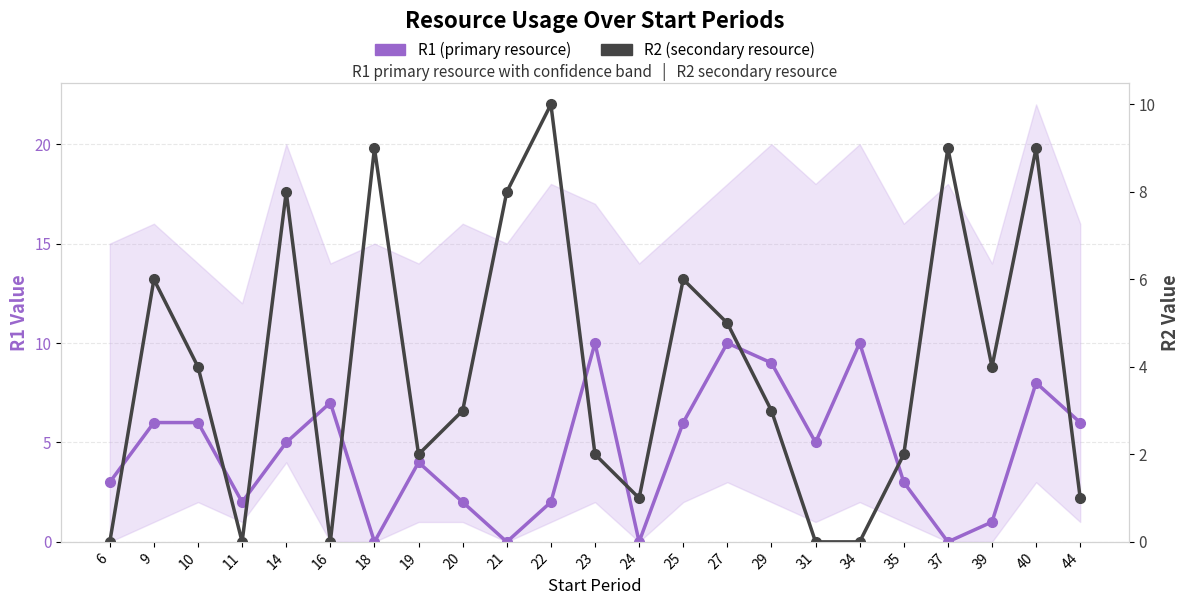

What is the greatest value displayed?

10